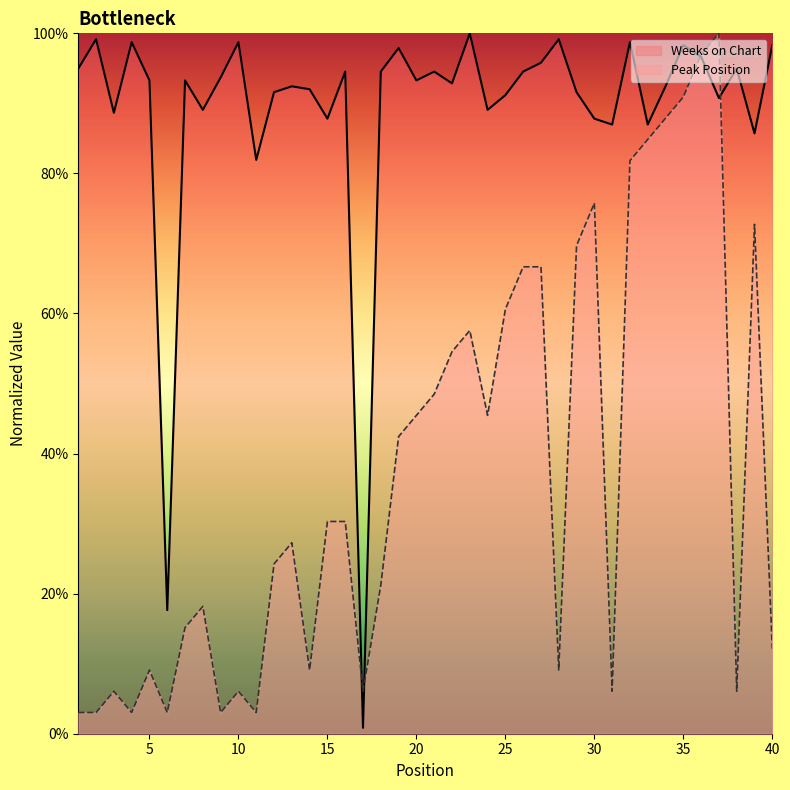

What is the minimum value shown in the chart?

0.8